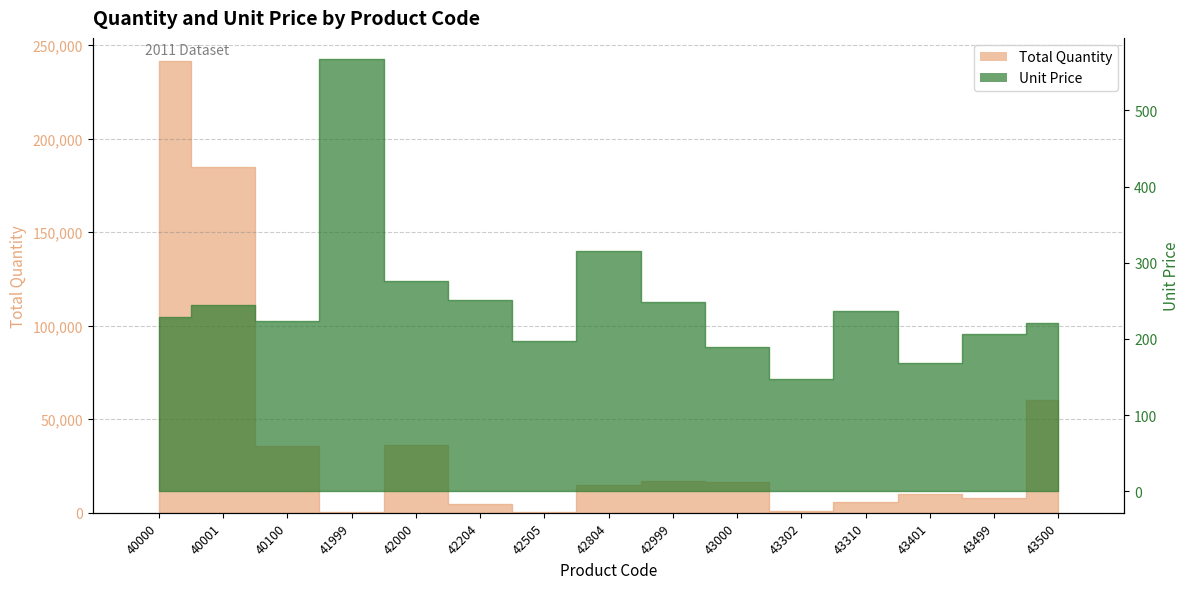

Read the value at 40001, to the nearest 50.

184800